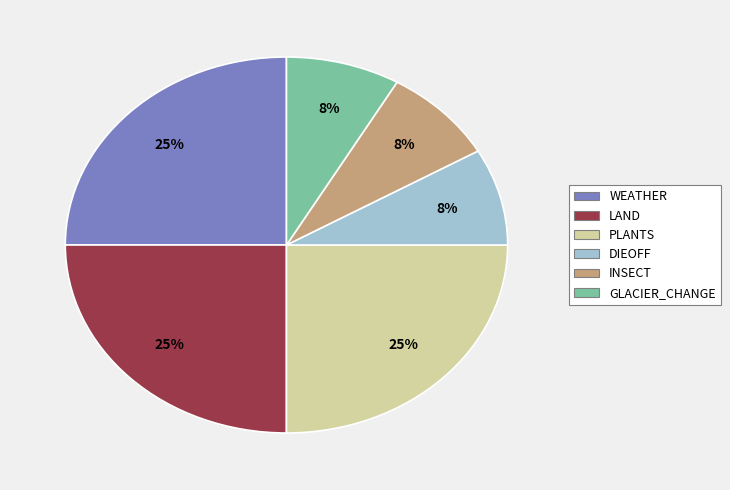

How many slices are in this pie chart?

6